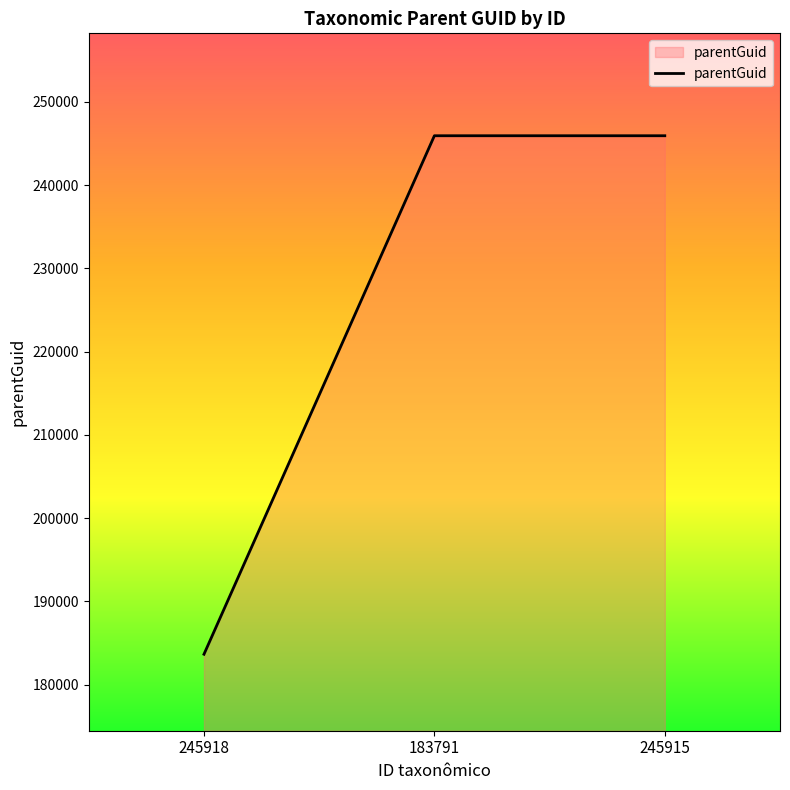

What is the difference between the maximum and minimum values?

62251